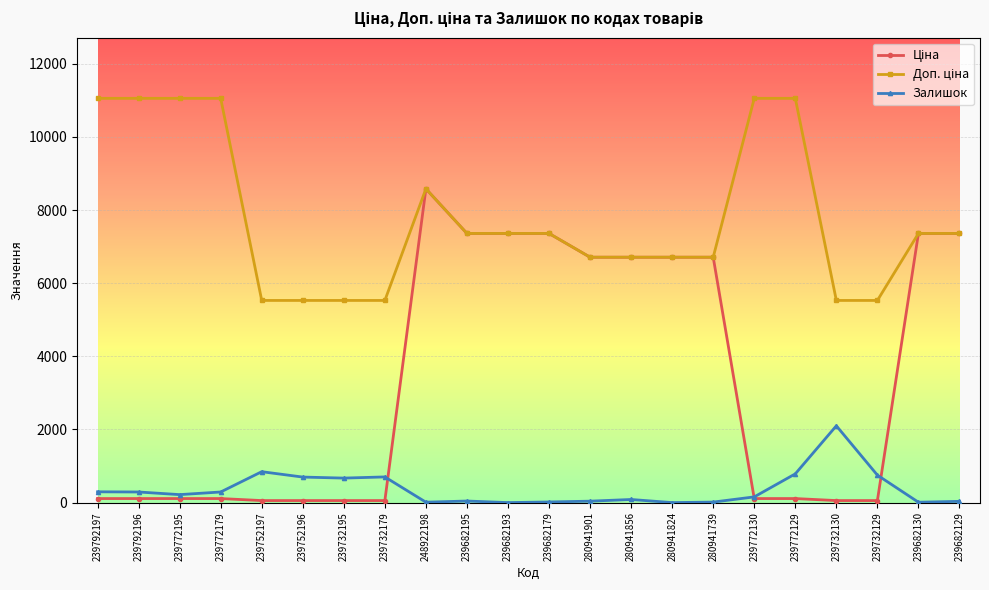

At which category is the sum across all series the highest?

248922198